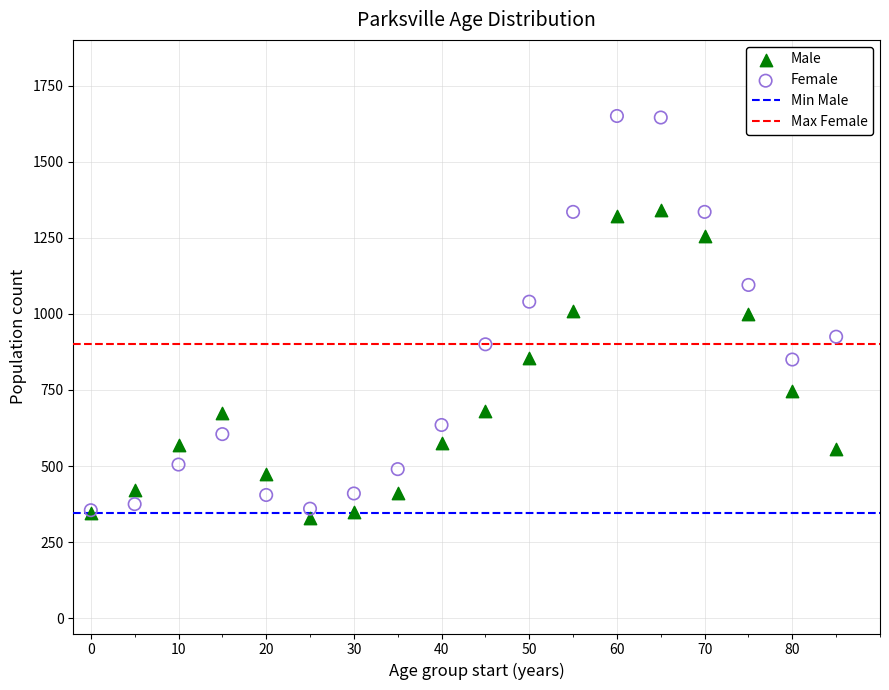

Which series contains the lowest Y value?

Male